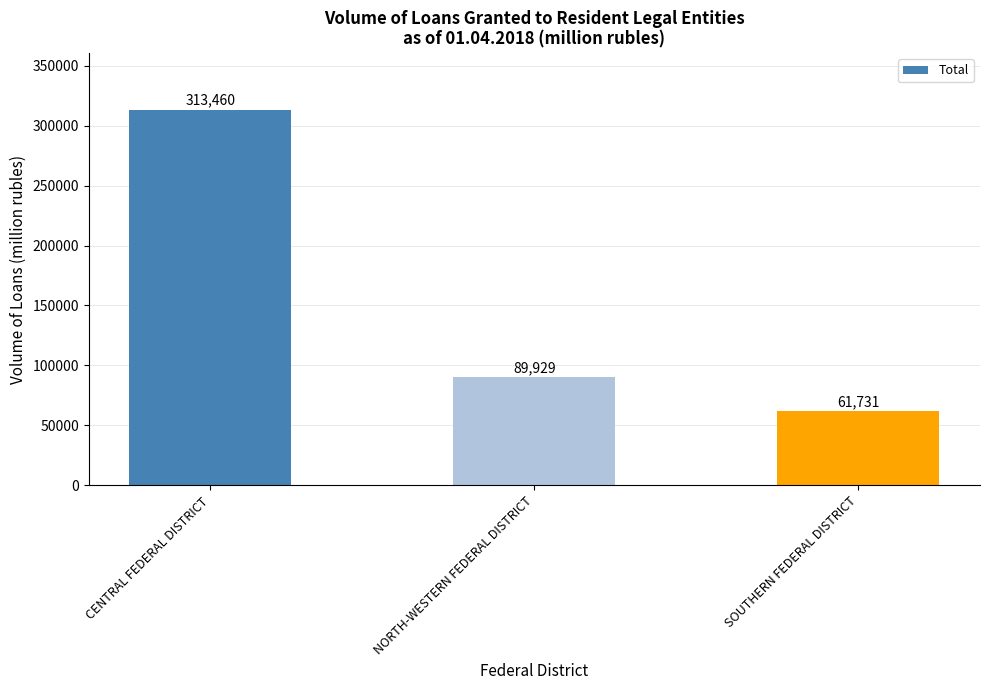

Does the chart contain any negative values?

No